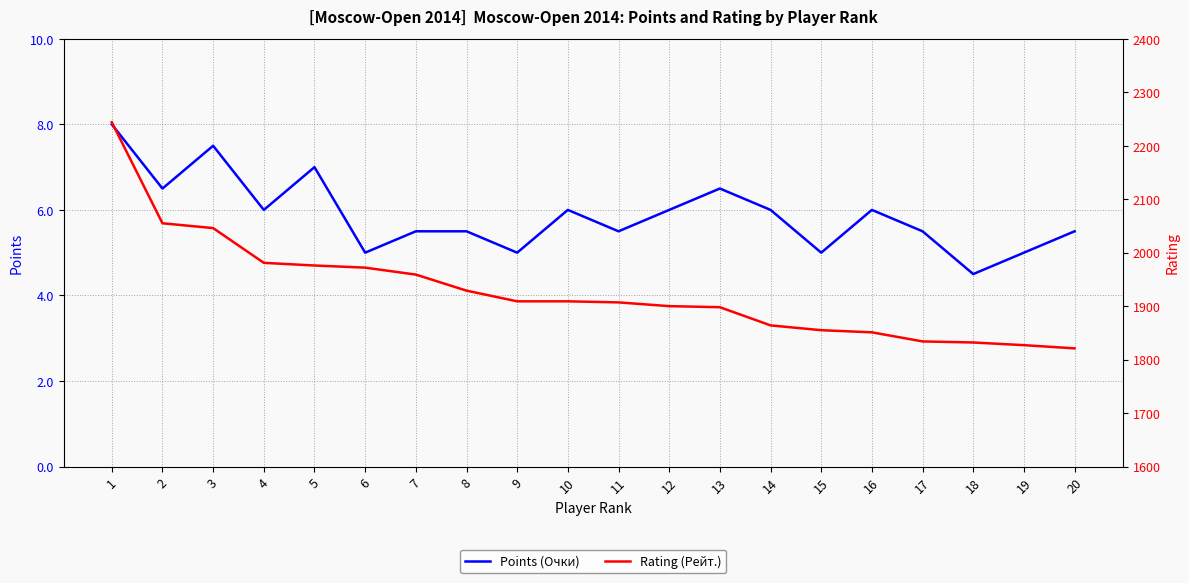

Which label corresponds to the largest value in the chart?

1